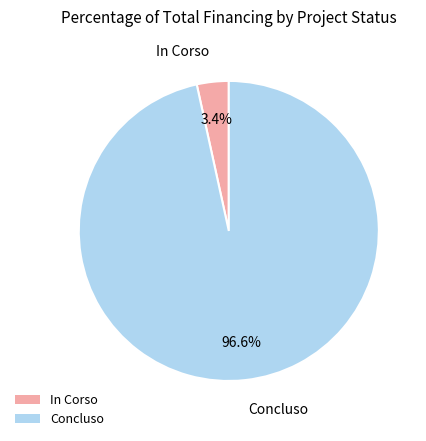

To the nearest percent, what is the difference between the largest and smallest slice percentages?

93%